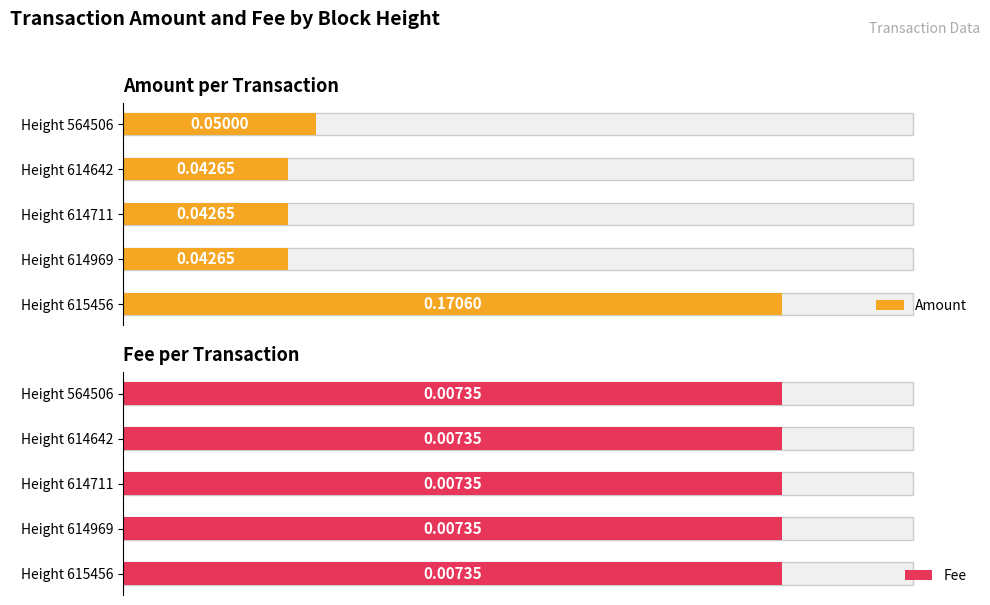

Count the Amount values in the range 0 to 1.

5